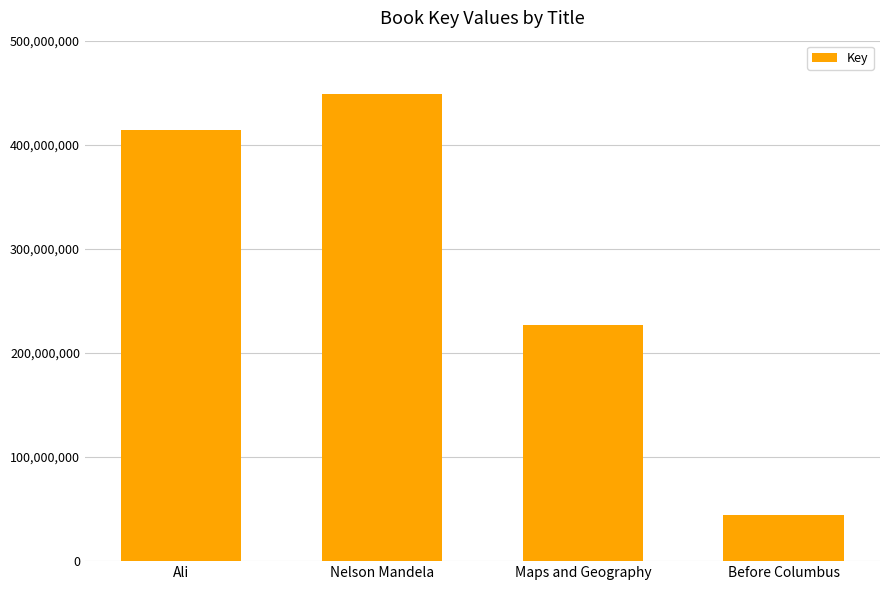

List the labels in order of value, largest first.

Nelson Mandela, Ali, Maps and Geography, Before Columbus